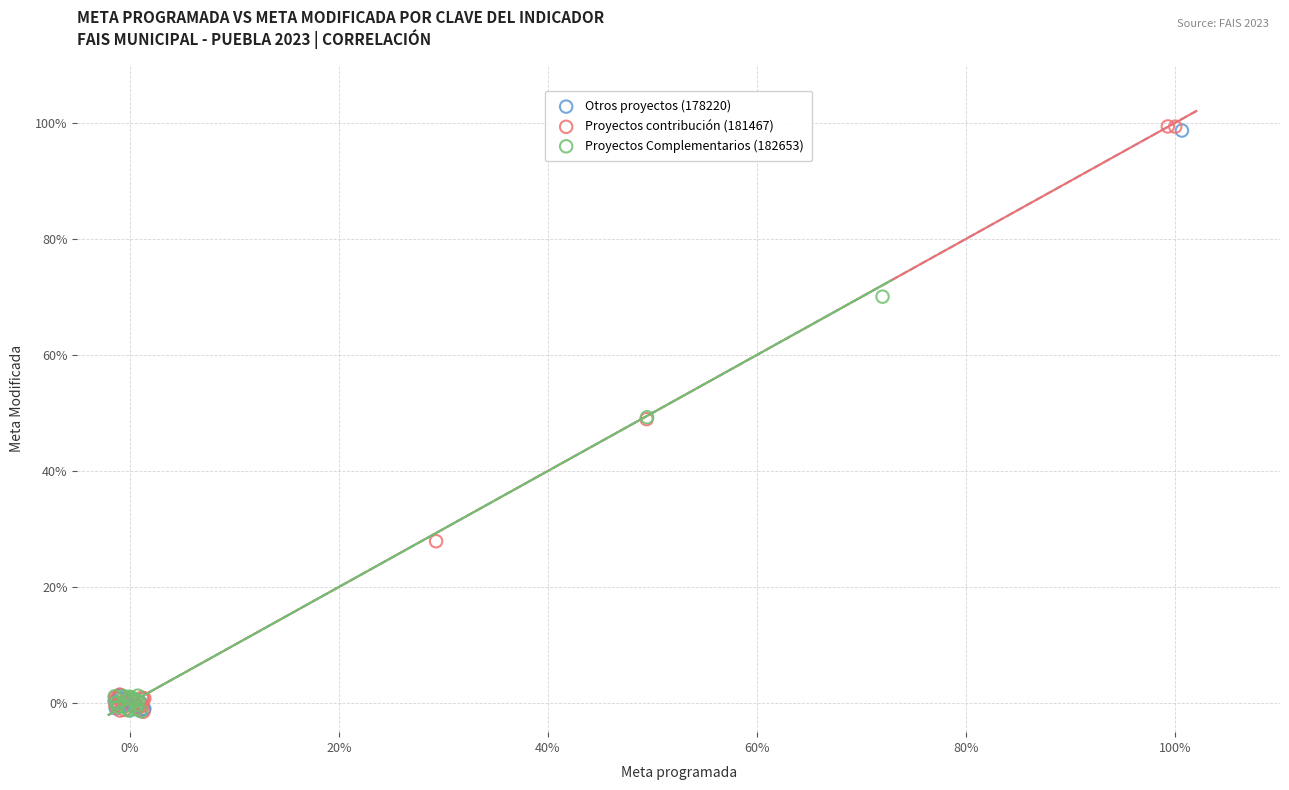

What are all the series names shown in the legend?

Otros proyectos (178220), Proyectos contribución (181467), Proyectos Complementarios (182653)